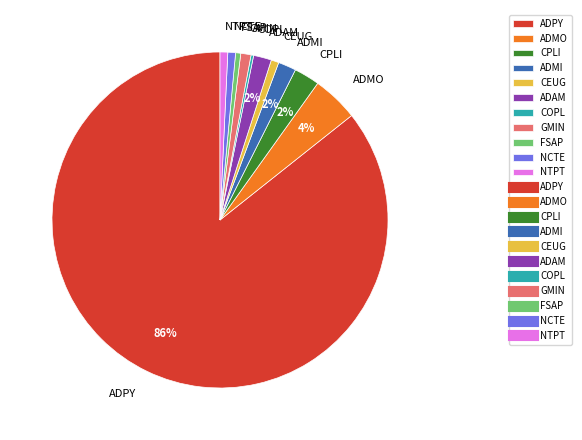

To the nearest percent, what portion does ADAM represent?

2%